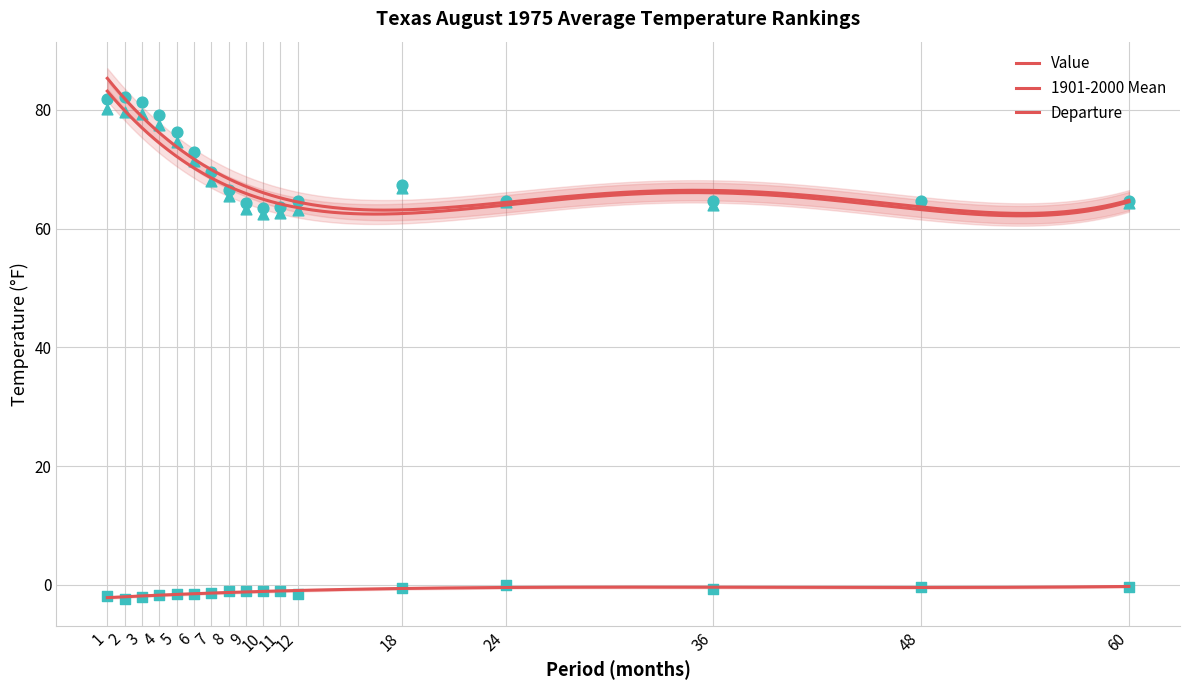

At which category is the sum across all series the highest?

1